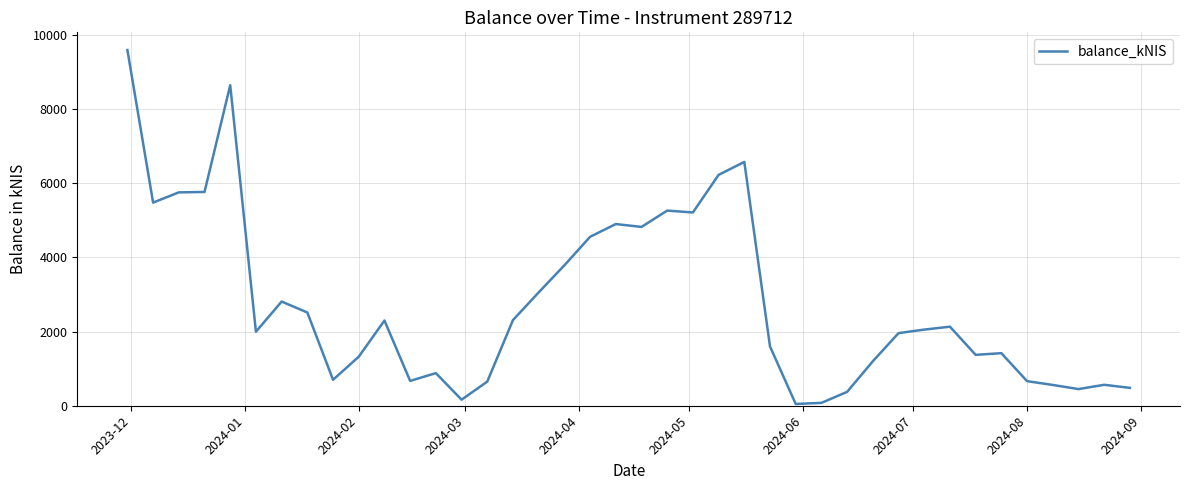

What is the difference between the maximum and minimum values?

9539.5